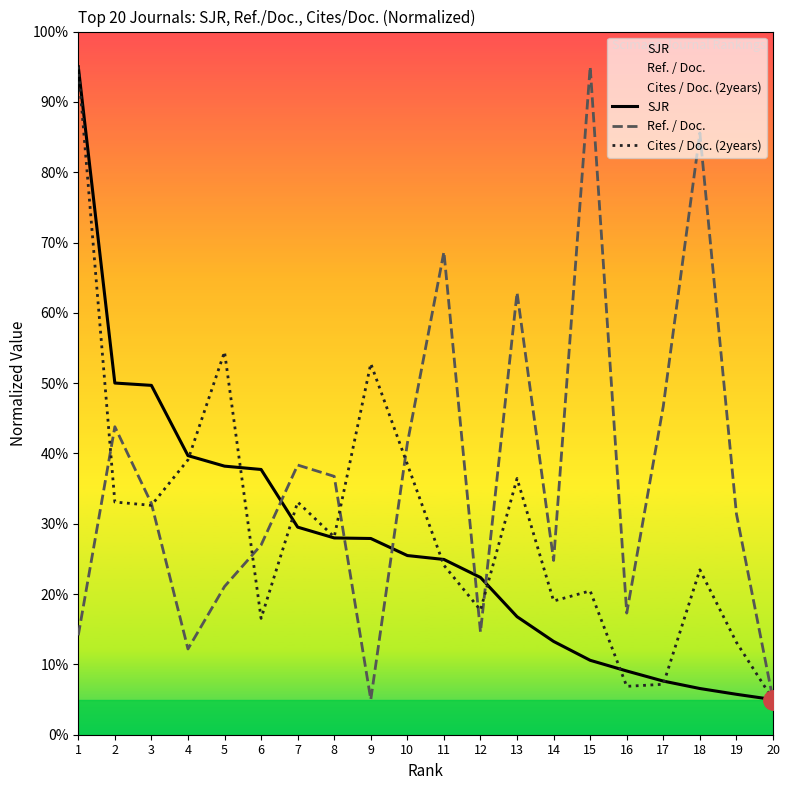

Reading left to right, transcribe all the data shown in this chart.

SJR: 1=95.0	2=50.0	3=49.7	4=39.7	5=38.2	6=37.7	7=29.5	8=28.0	9=27.9	10=25.5	11=24.9	12=22.4	13=16.8	14=13.3	15=10.6	16=9.1	17=7.6	18=6.6	19=5.7	20=5.0
Ref. / Doc.: 1=14.1	2=43.8	3=32.9	4=12.2	5=21.1	6=27.0	7=38.4	8=36.7	9=5.0	10=41.4	11=68.7	12=14.6	13=62.9	14=24.8	15=95.0	16=17.3	17=46.7	18=85.6	19=31.4	20=5.0
Cites / Doc. (2years): 1=95.0	2=33.1	3=32.6	4=39.1	5=54.5	6=16.5	7=33.1	8=28.1	9=52.8	10=38.5	11=24.1	12=17.7	13=36.4	14=19.0	15=20.5	16=6.9	17=7.2	18=23.5	19=13.1	20=5.0